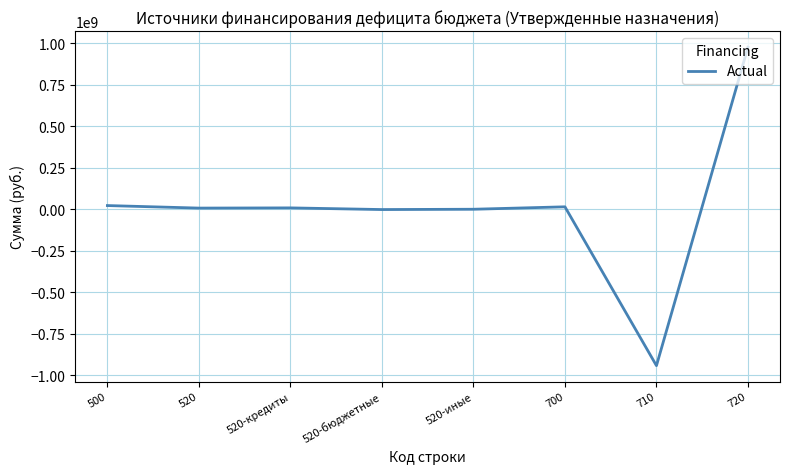

What is the sum of all values?

89212063.0